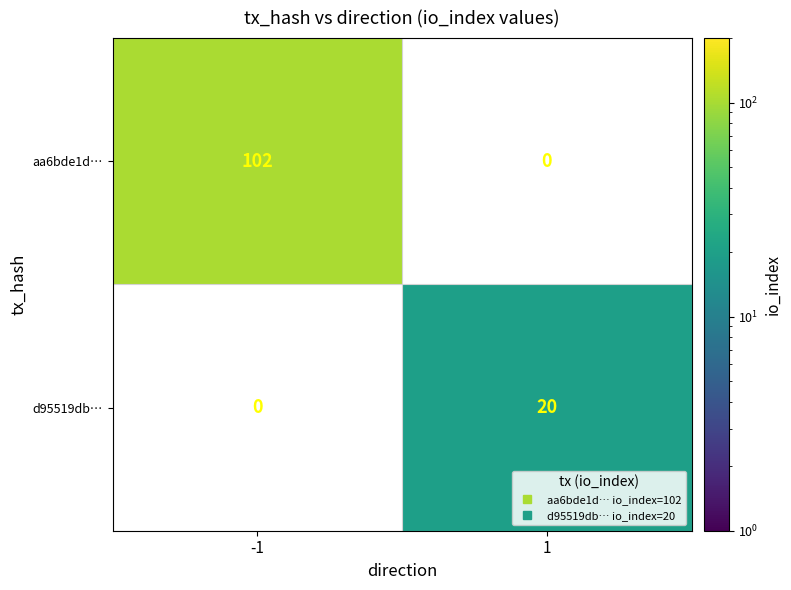

Which has a higher value, 1 or -1?

-1